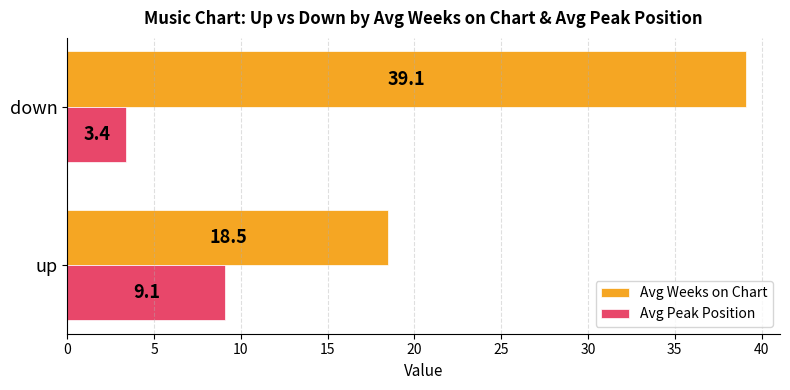

Which series has the largest total across all categories?

Avg Weeks on Chart